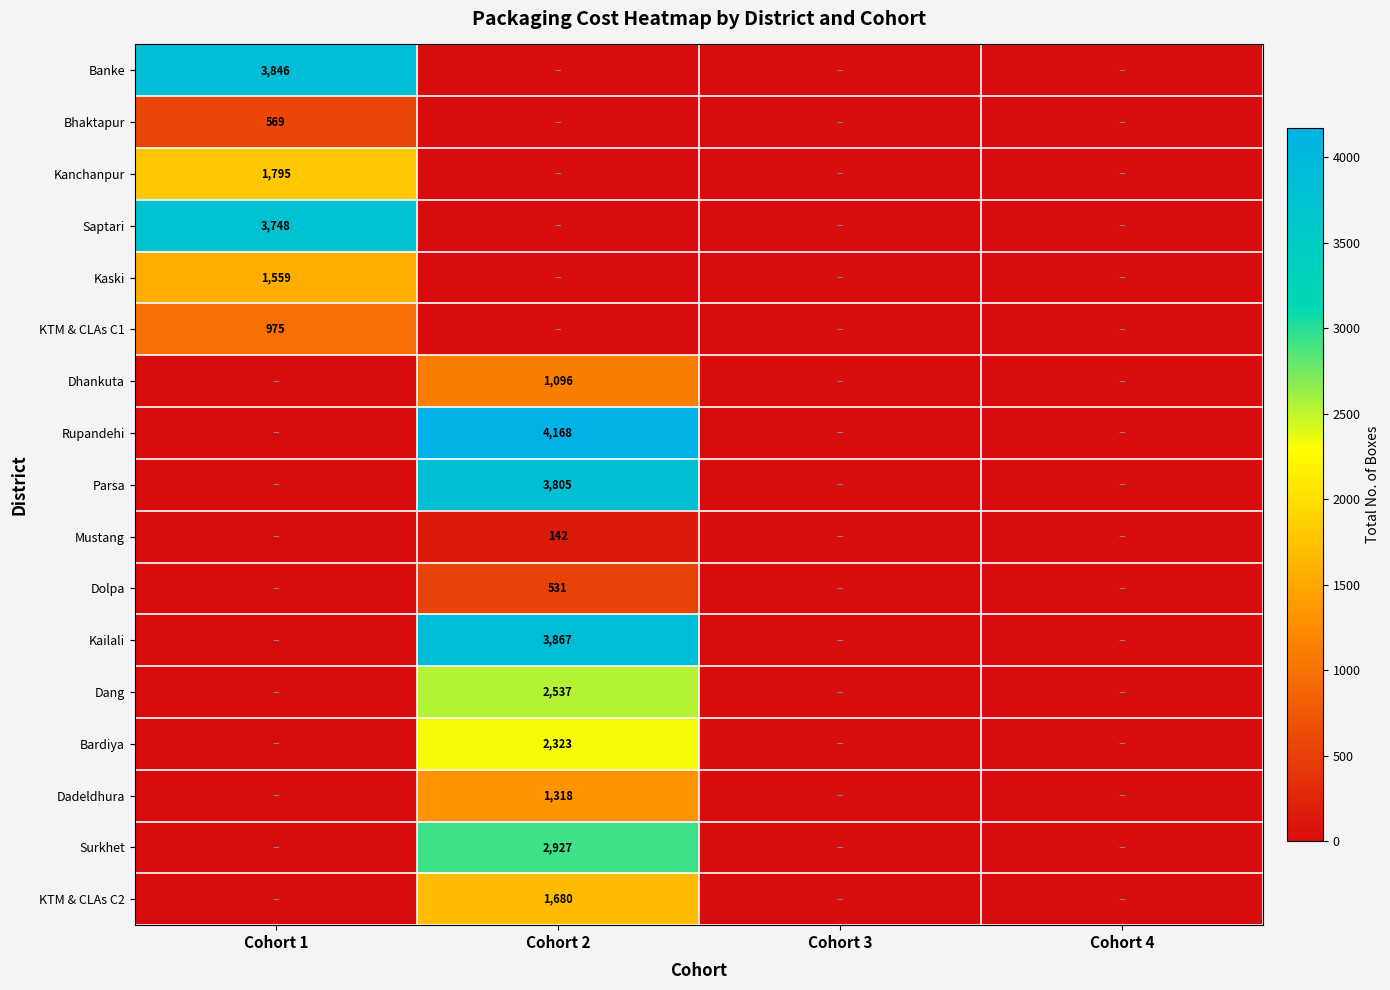

What is the approximate value of Dolpa at Cohort 2, to the nearest 100?

500